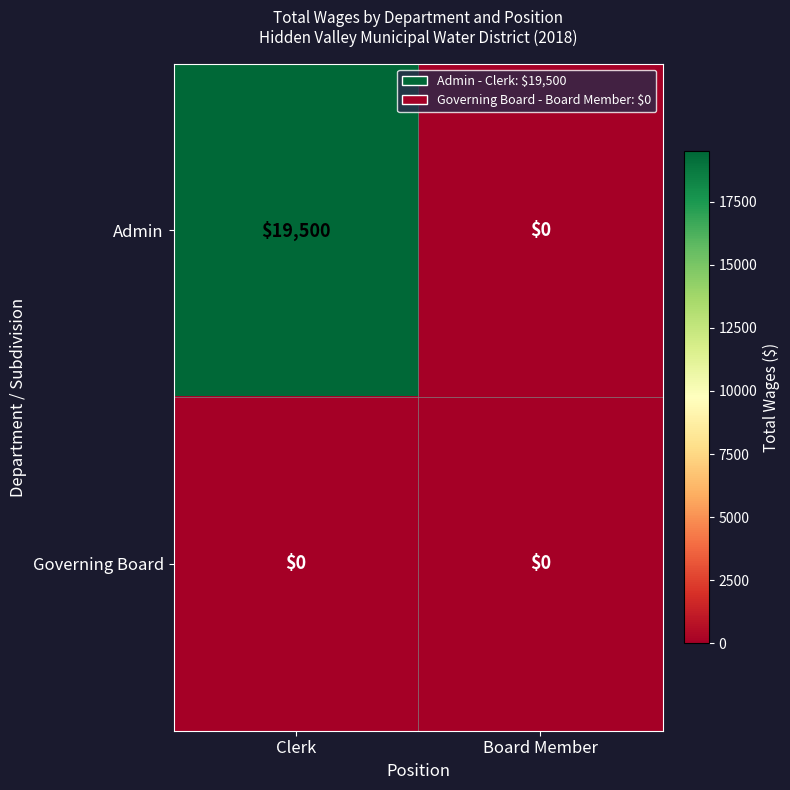

Which series changed the most between Clerk and Board Member?

Admin